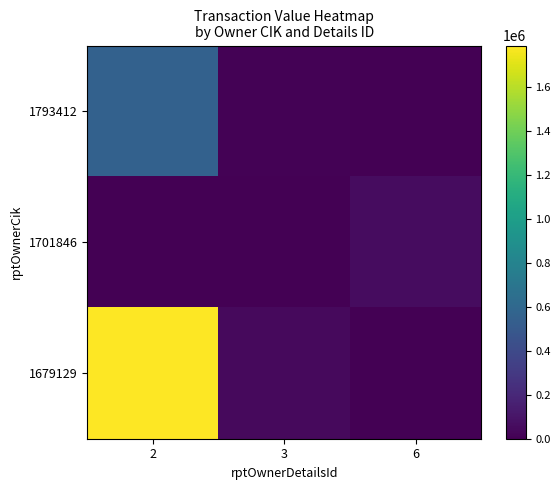

Which series has the largest range (max minus min)?

1679129